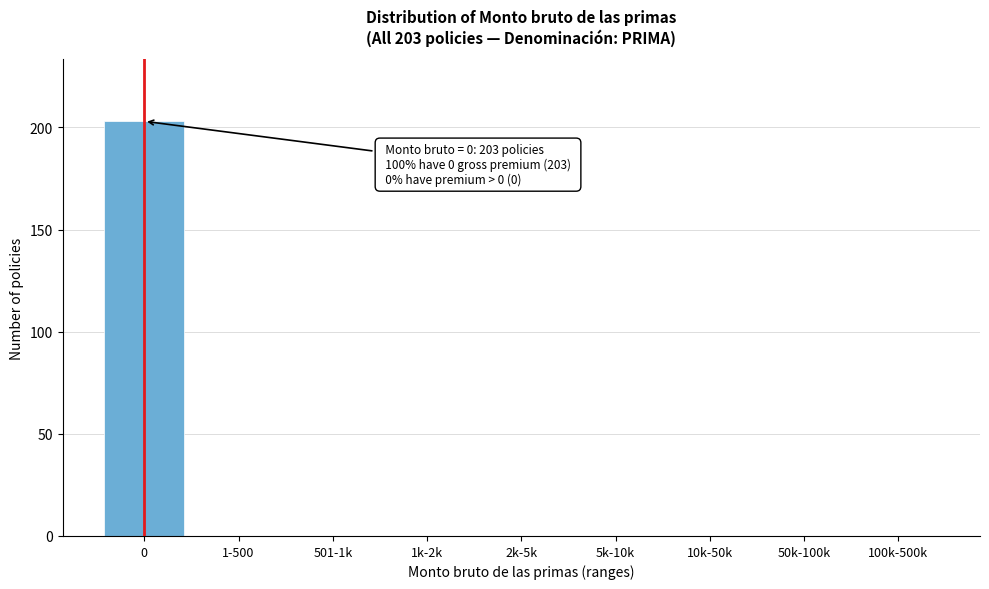

Reading left to right, transcribe all the data shown in this chart.

0=203	1-500=0	501-1k=0	1k-2k=0	2k-5k=0	5k-10k=0	10k-50k=0	50k-100k=0	100k-500k=0